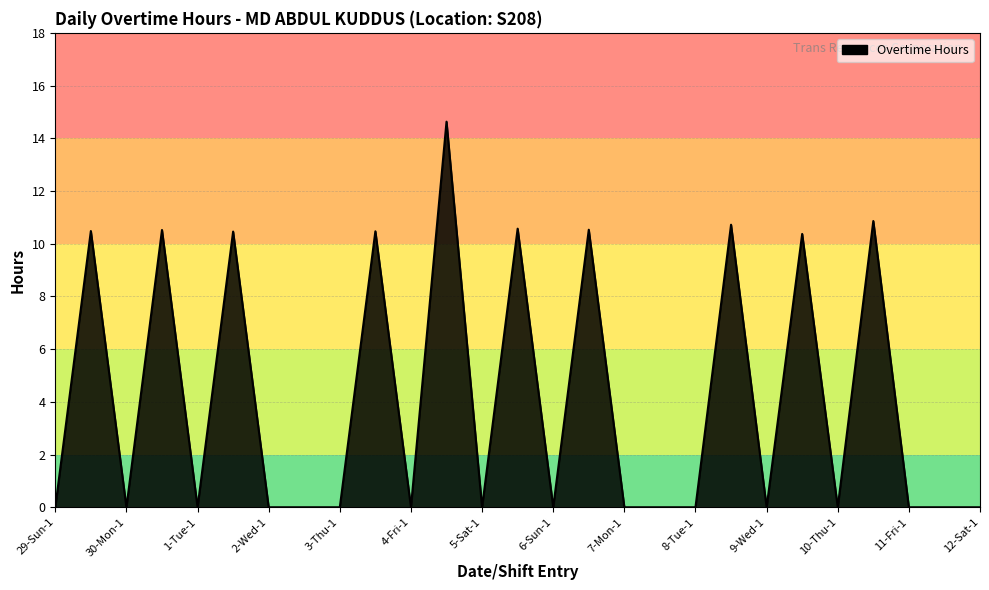

What is the maximum value shown in the chart?

14.6